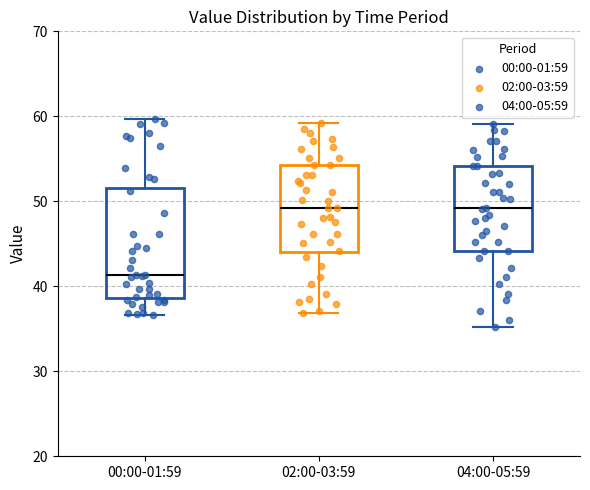

Reading left to right, read every box against the y-axis: the position of its median line, the range the box covers, and the ends of its whiskers. The values are not printed on the chart, so give them approximately, as read against the axis.

00:00-01:59: median 41, box 39 to 52, whiskers 37 to 60
02:00-03:59: median 49, box 44 to 54, whiskers 37 to 59
04:00-05:59: median 49, box 44 to 54, whiskers 35 to 59